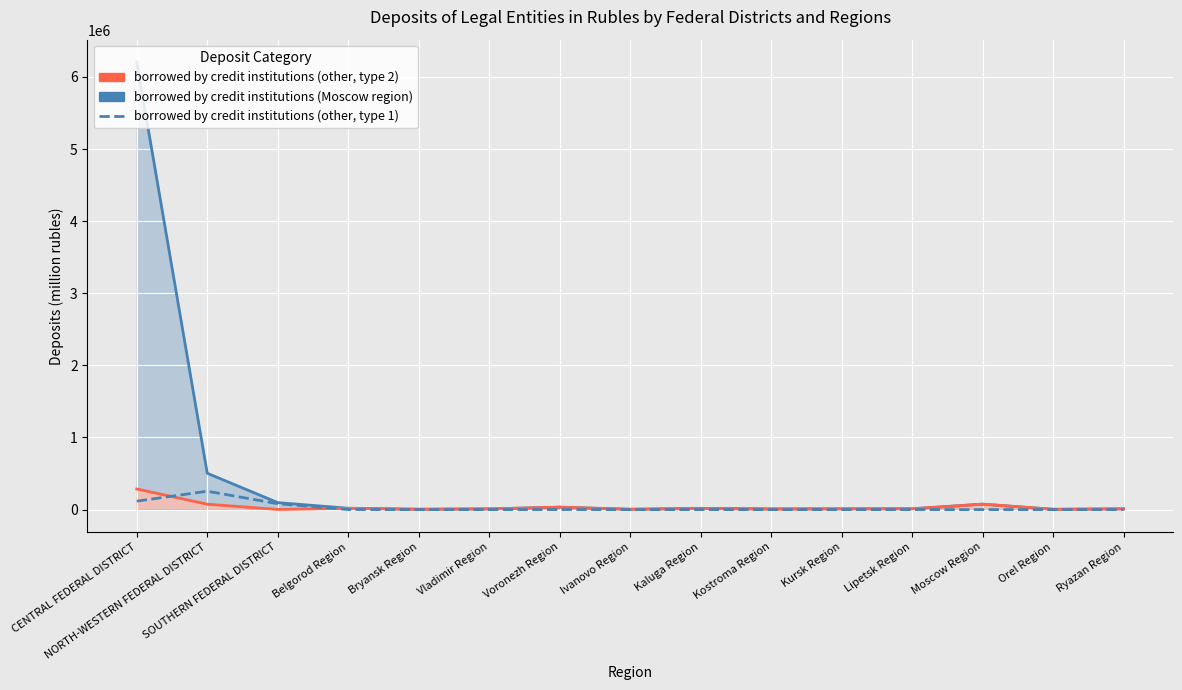

How many positive values are there?

14